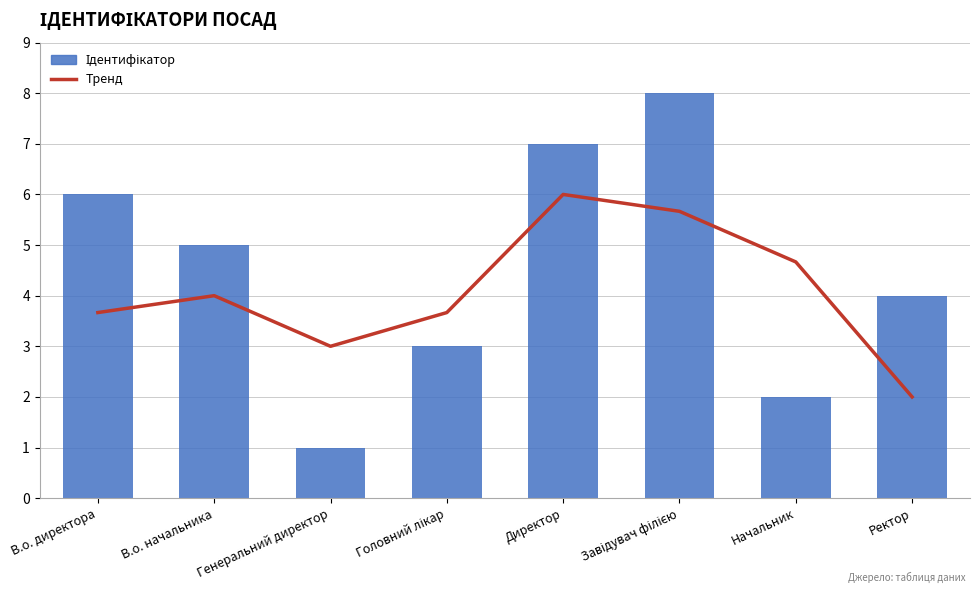

List the series in order of their overall mean, lowest first.

Тренд, Ідентифікатор